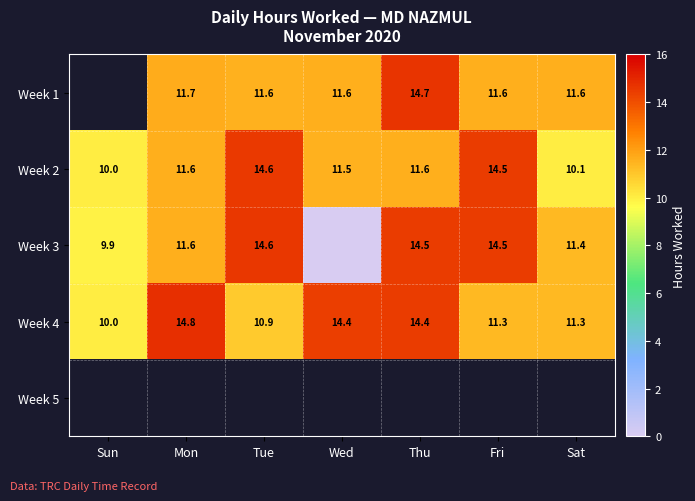

Is the value of Week 3 at Sat greater than the value of Week 4 at Wed?

No